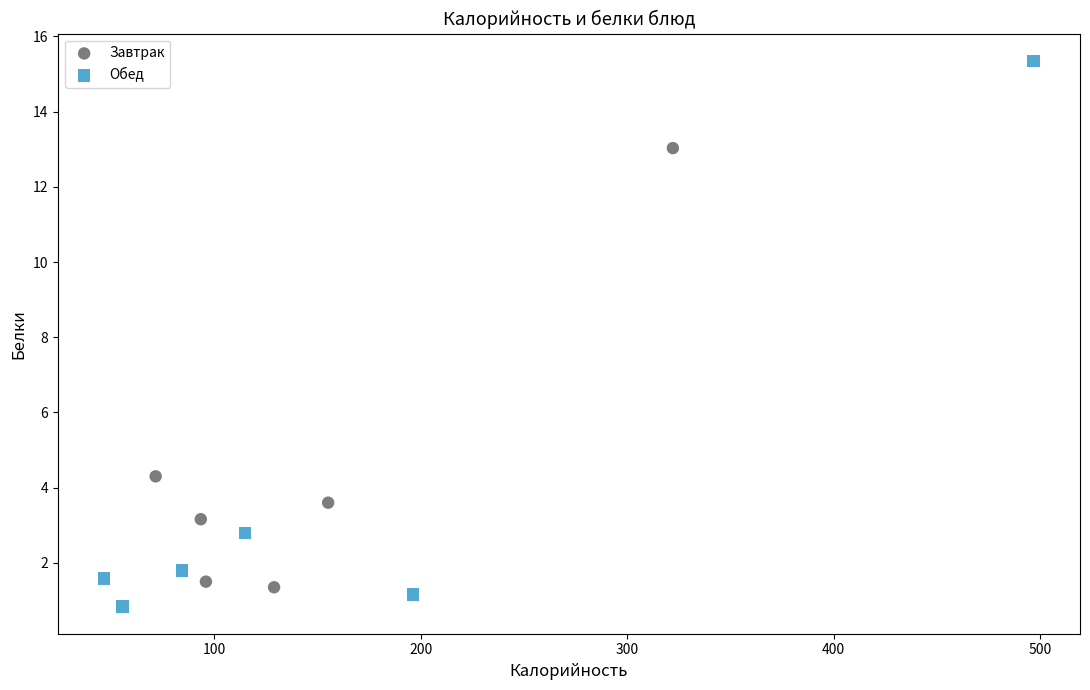

Which series reaches the maximum Y coordinate?

Обед